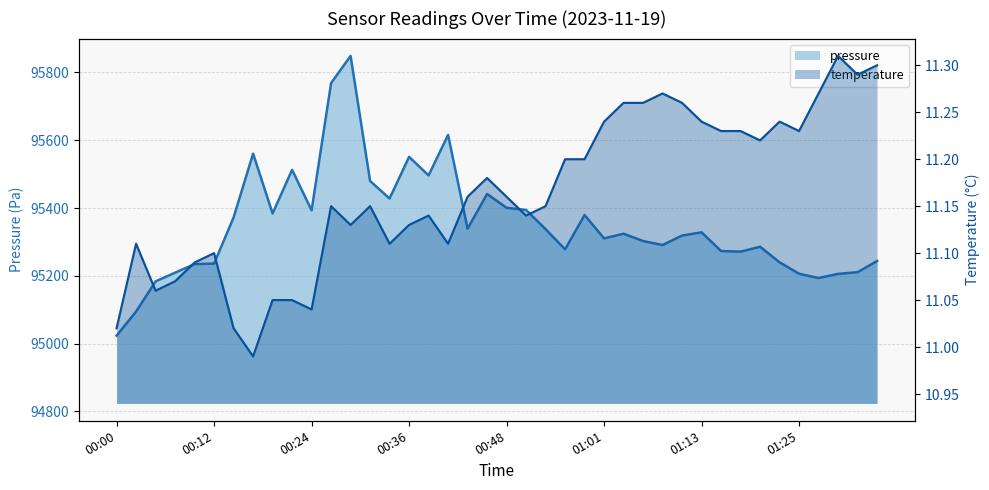

How many categories are shown in the chart?

40